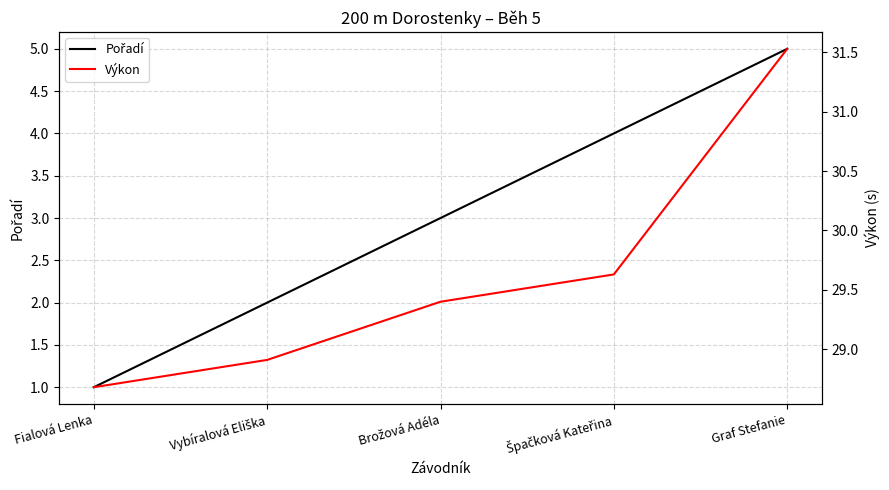

Is it true that Výkon equals 15.1 at Špačková Kateřina?

False